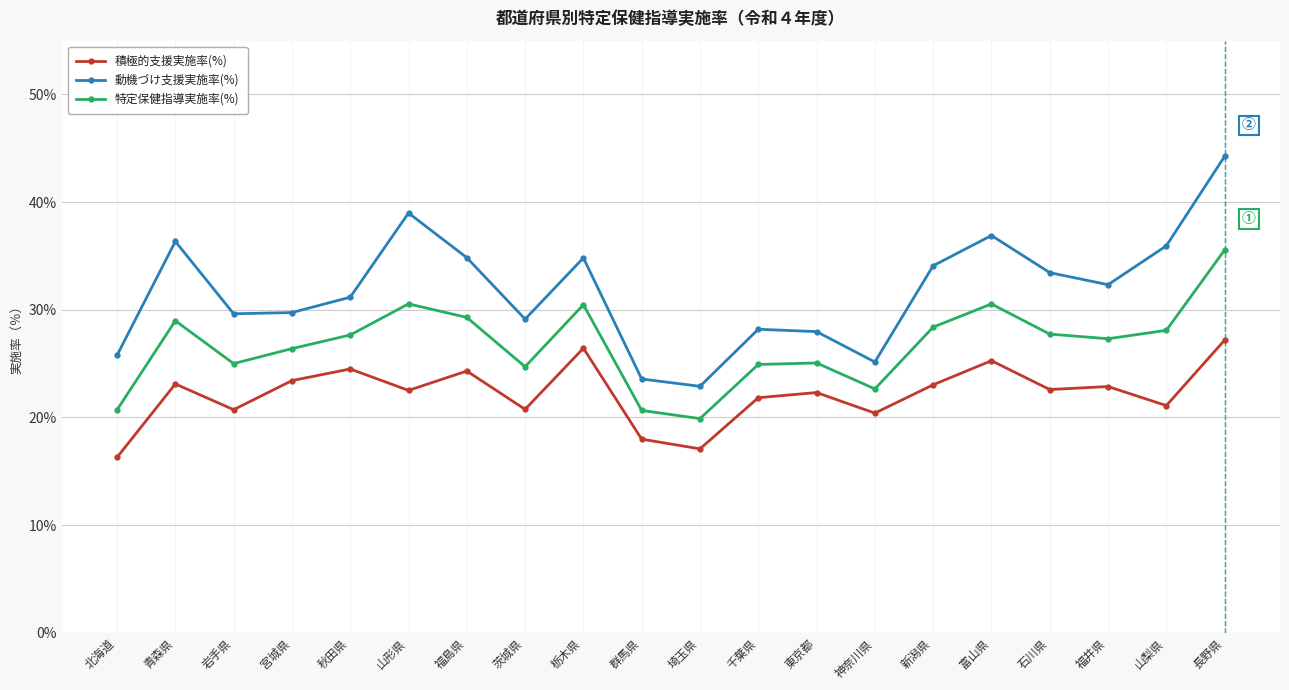

At which category is the sum across all series the highest?

長野県